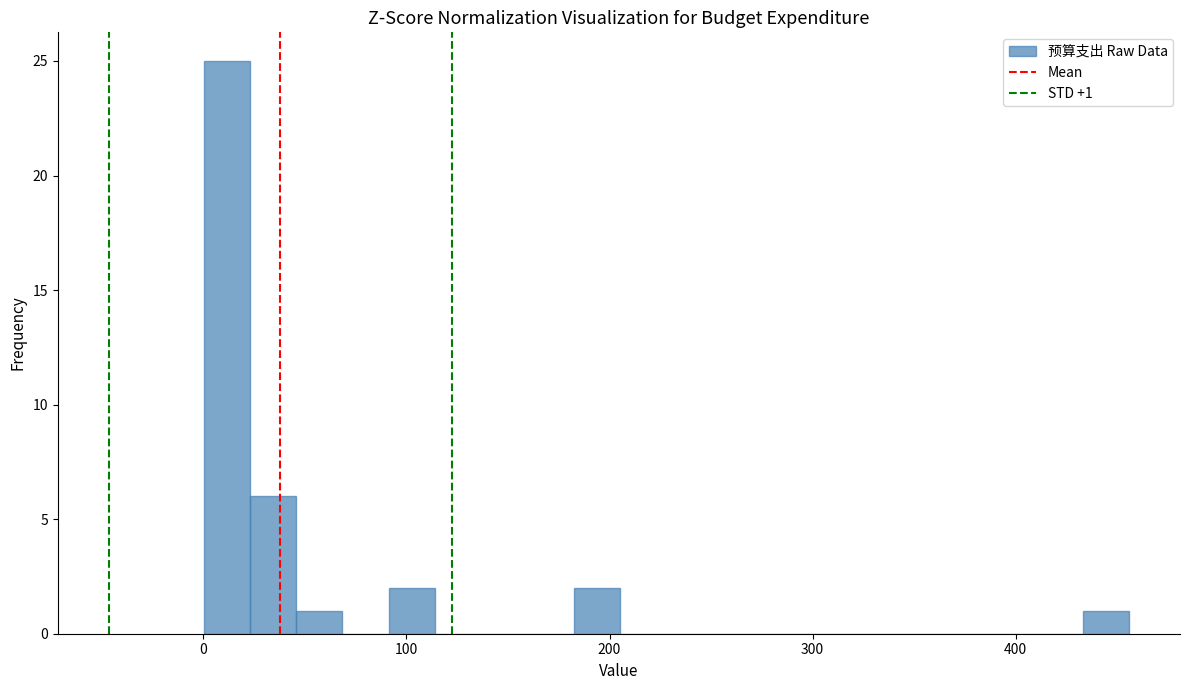

Around what value on the x-axis is the tallest bar? Give the approximate position of its centre, as read against the axis.

10